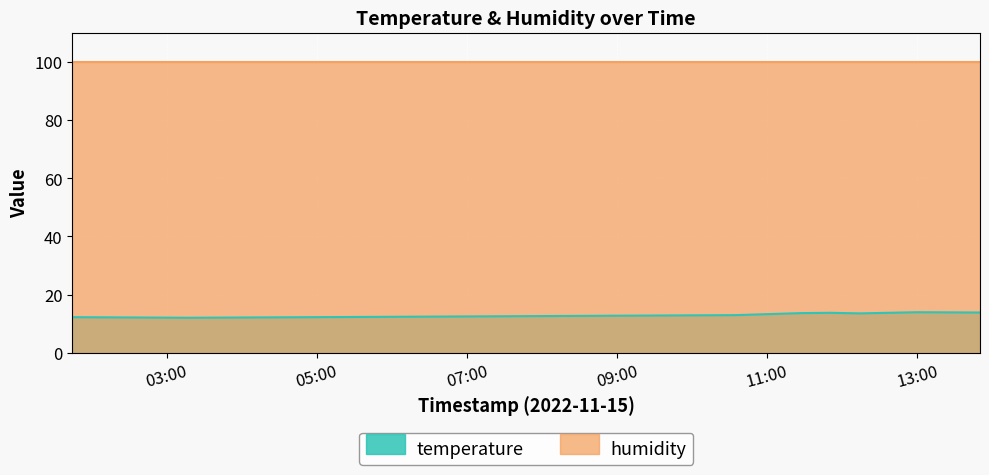

Rank the categories by value from highest to lowest.

2022-11-15T12:59:53, 2022-11-15T13:50:11, 2022-11-15T11:50:38, 2022-11-15T11:27:32, 2022-11-15T12:14:05, 2022-11-15T10:34:14, 2022-11-15T01:44:40, 2022-11-15T03:16:40, 2022-11-15T03:19:15